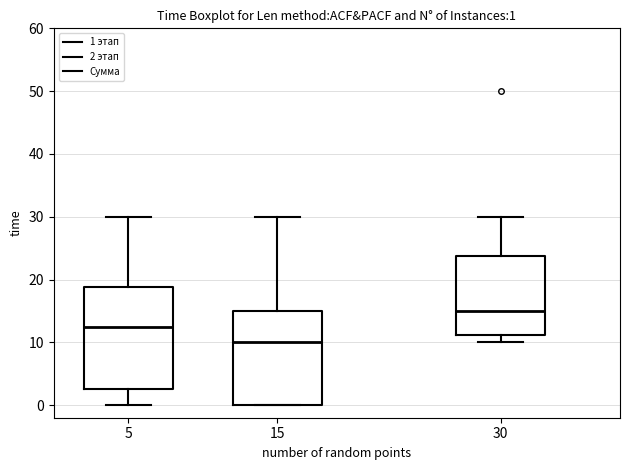

Comparing the boxes themselves (not the whiskers), which one is the tallest?

5